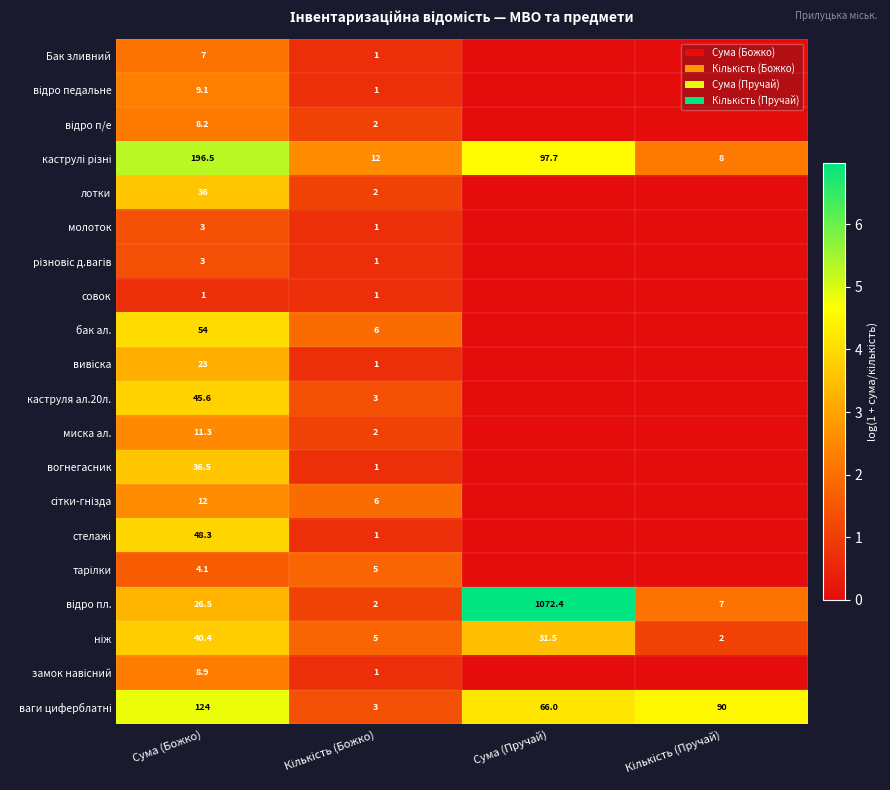

Which category has the lowest value across all series?

Сума (Пручай)